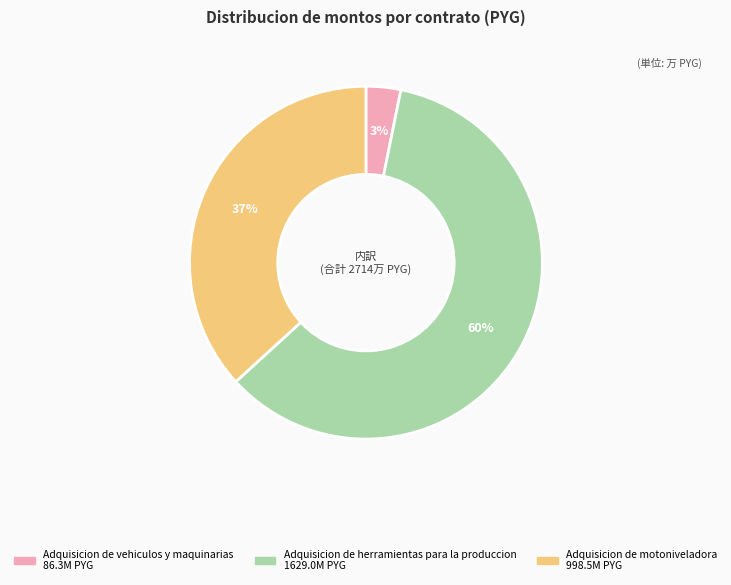

To the nearest percent, what percentage of the pie is Adquisicion de motoniveladora?

37%